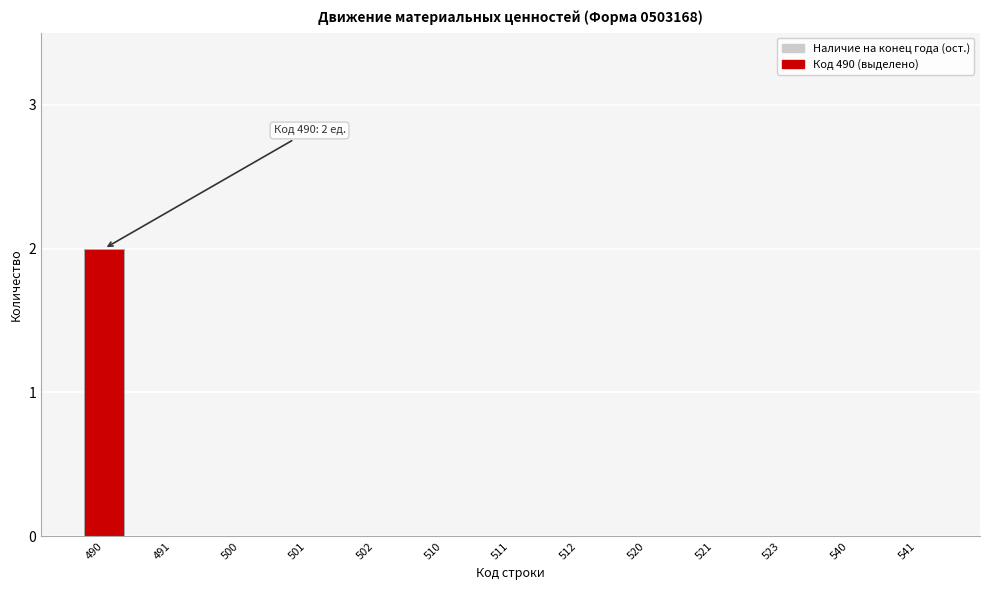

Reading left to right, transcribe all the data shown in this chart.

490=2	491=0	500=0	501=0	502=0	510=0	511=0	512=0	520=0	521=0	523=0	540=0	541=0